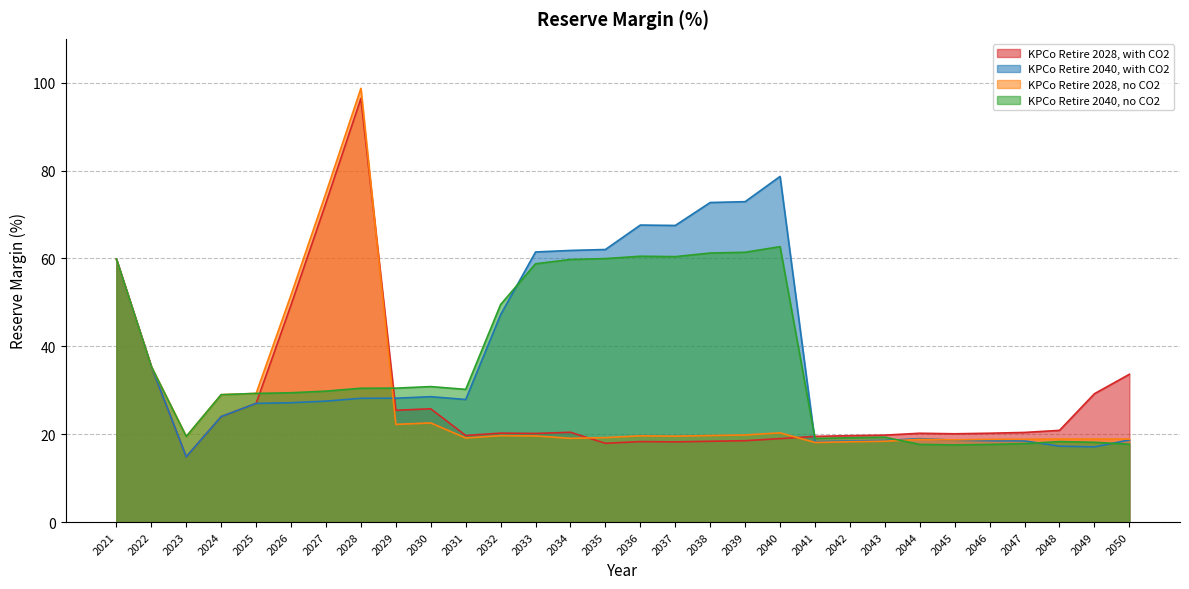

Reading right to left, what are all the values shown in this chart?

KPCo Retire 2028, with CO2: 33.6	29.2	20.9	20.4	20.2	20.1	20.2	19.8	19.7	19.5	19.0	18.5	18.4	18.3	18.3	17.9	20.4	20.2	20.2	19.7	25.8	25.4	96.4	72.7	49.4	27.0	24.0	14.9	35.4	59.9
KPCo Retire 2040, with CO2: 18.7	17.1	17.3	18.5	18.5	18.6	19.0	18.6	18.4	18.3	78.7	72.9	72.7	67.5	67.6	62.0	61.8	61.5	47.2	27.9	28.5	28.2	28.2	27.5	27.2	27.0	24.0	14.9	35.4	59.9
KPCo Retire 2028, no CO2: 18.9	18.9	18.9	18.8	18.8	18.7	18.8	18.4	18.3	18.1	20.3	19.8	19.7	19.6	19.6	19.2	19.1	19.6	19.7	19.1	22.6	22.2	98.7	74.9	51.7	29.3	29.0	19.5	35.4	59.9
KPCo Retire 2040, no CO2: 17.7	18.2	18.3	17.9	17.7	17.6	17.7	19.3	19.2	19.0	62.7	61.4	61.2	60.4	60.5	60.0	59.8	58.8	49.5	30.2	30.8	30.5	30.5	29.8	29.4	29.3	29.0	19.5	35.4	59.9